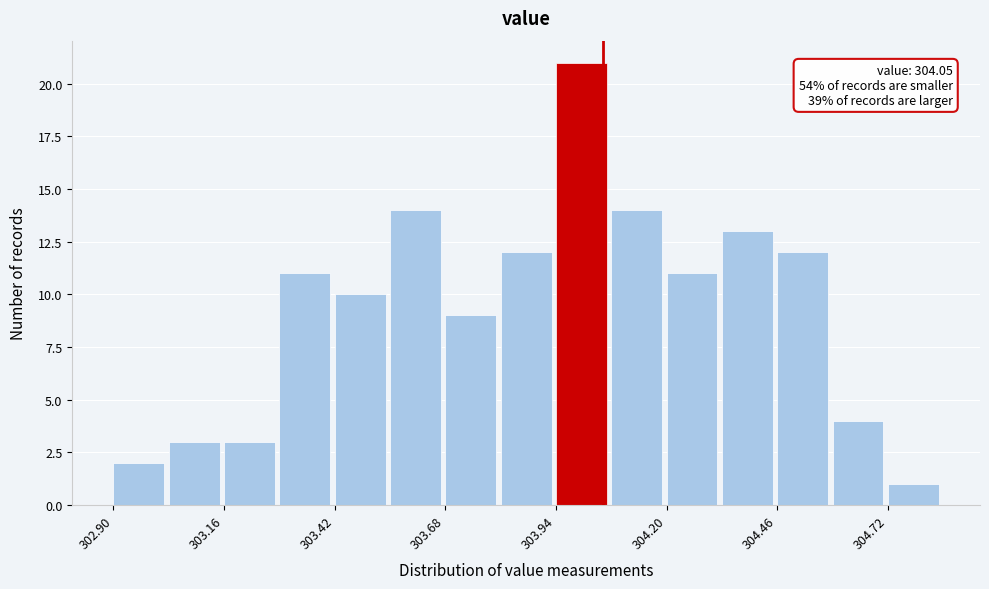

Read against the x-axis, roughly where is the centre of the tallest bar?

304.00